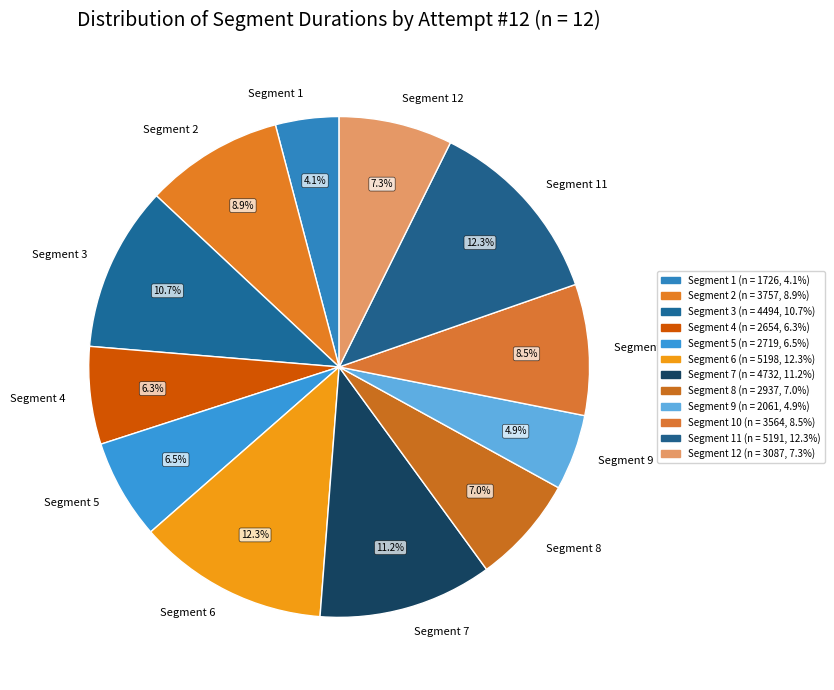

Which has a higher value, Segment 6 or Segment 12?

Segment 6